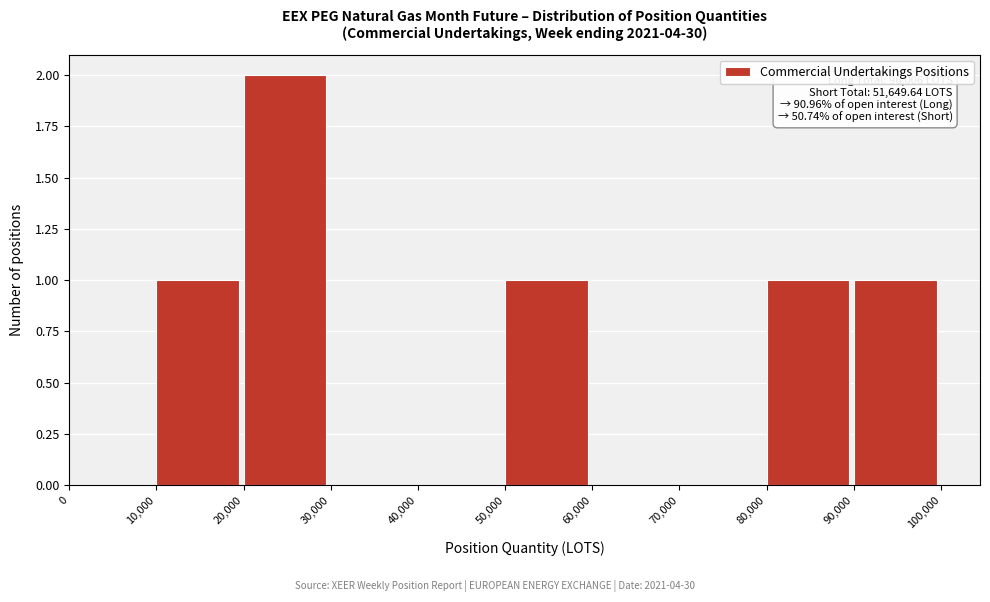

Which range on the x-axis has the tallest bar?

20,000 to 30,000